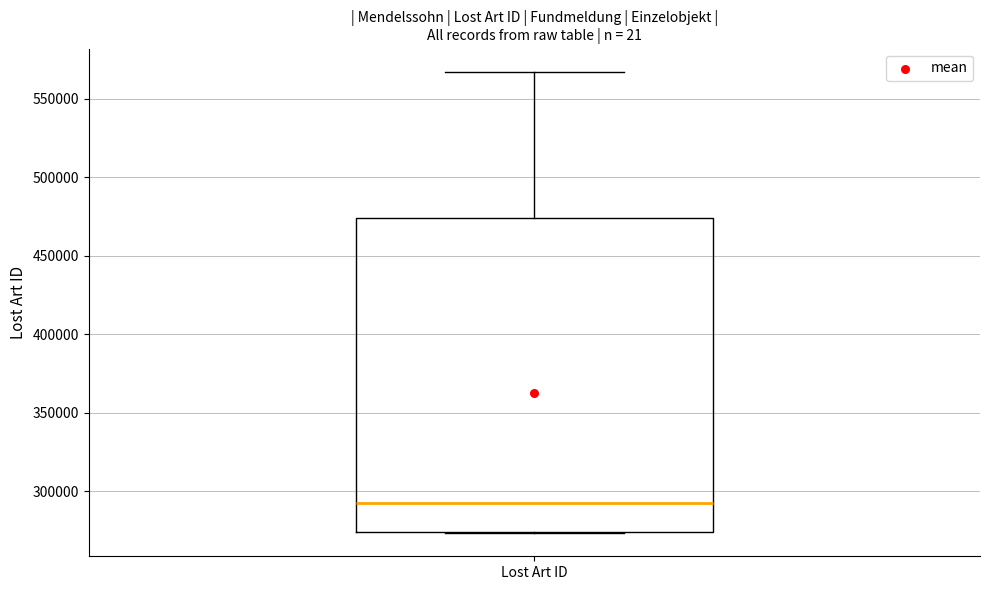

Transcribe this box plot: give where the median line is, the range the box spans, and where the two whiskers end, as read against the y-axis. The values are not printed on the chart, so give them approximately, as read against the axis.

median 295000, box 275000 to 475000, whiskers 275000 to 565000